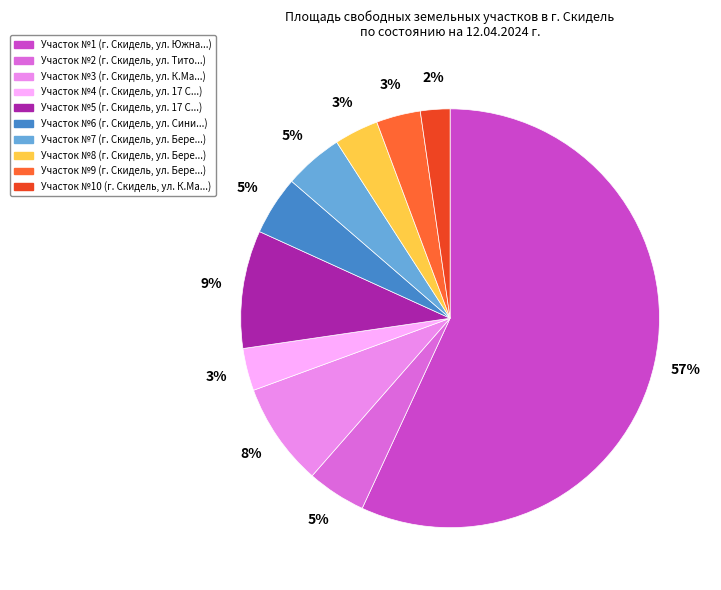

Count the number of slices in the pie.

10